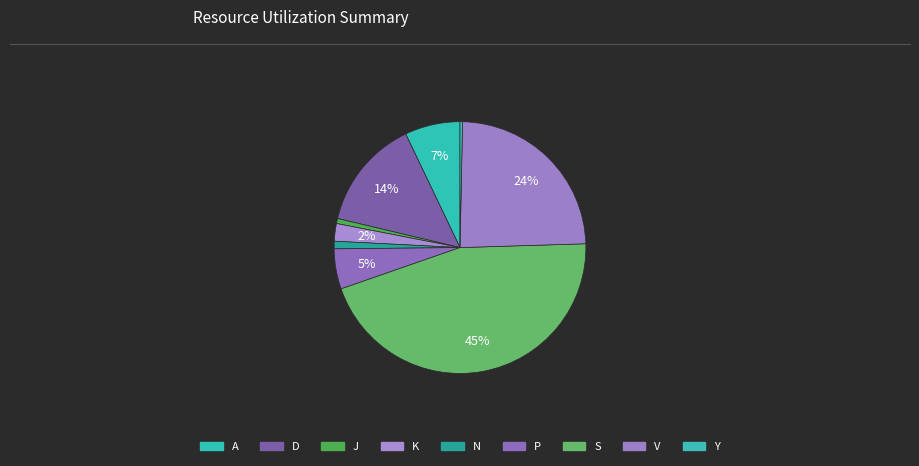

To the nearest percent, what is the average slice percentage?

11%